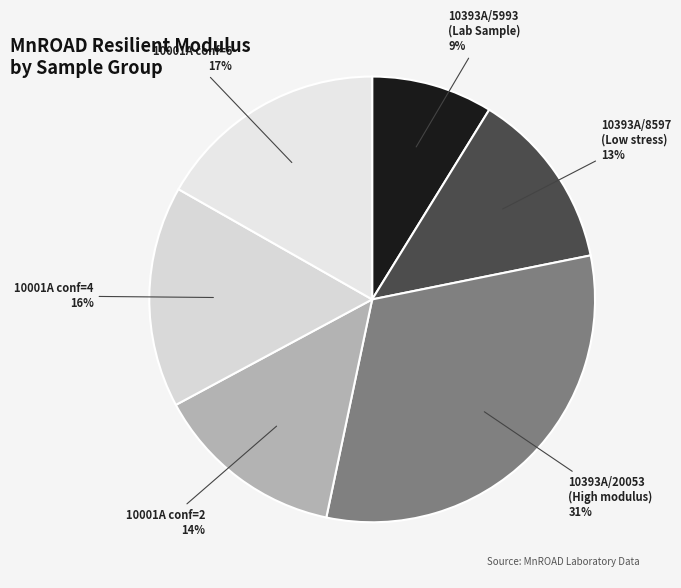

What is the smallest slice in the pie chart?

10393A/5993 (Lab Sample)